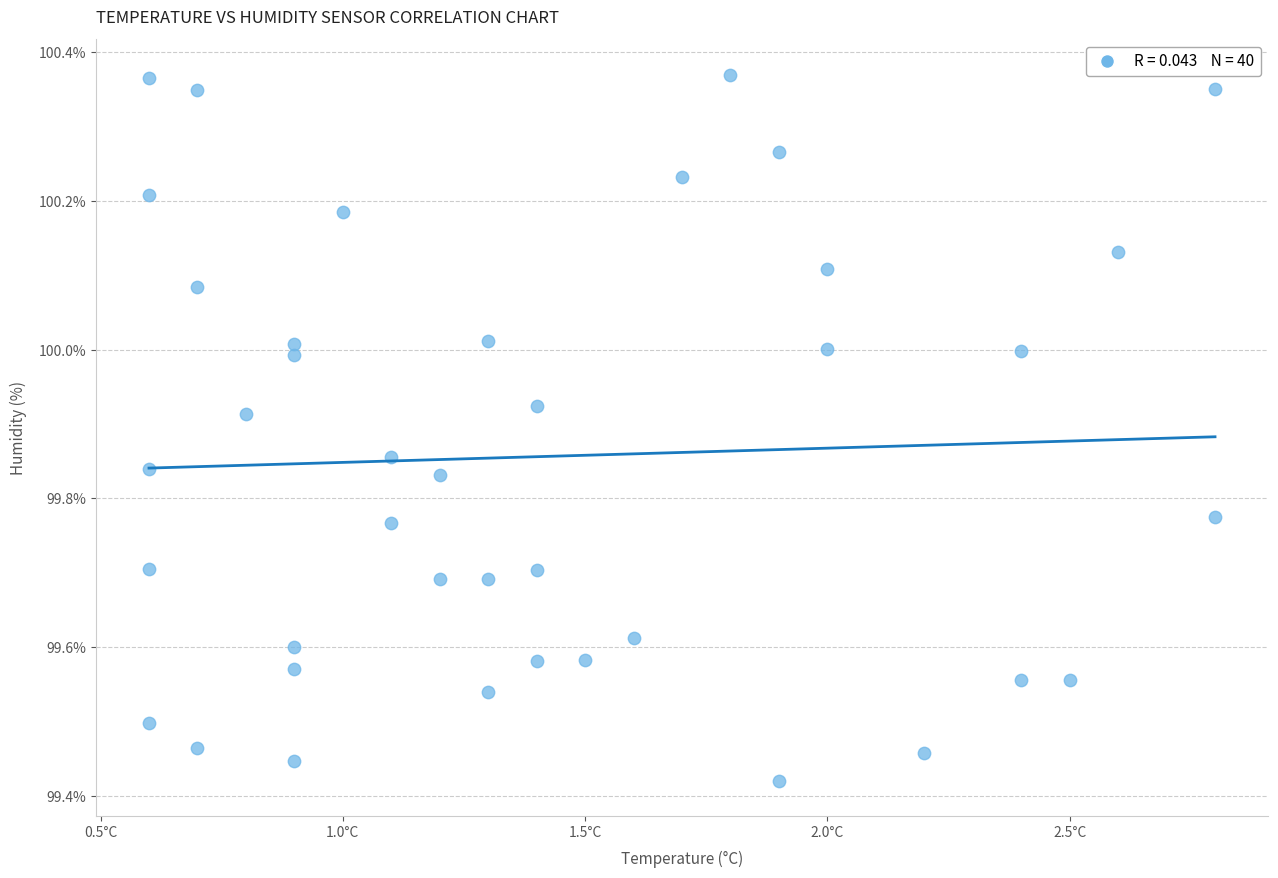

What is the range of X values (max minus min)?

2.2